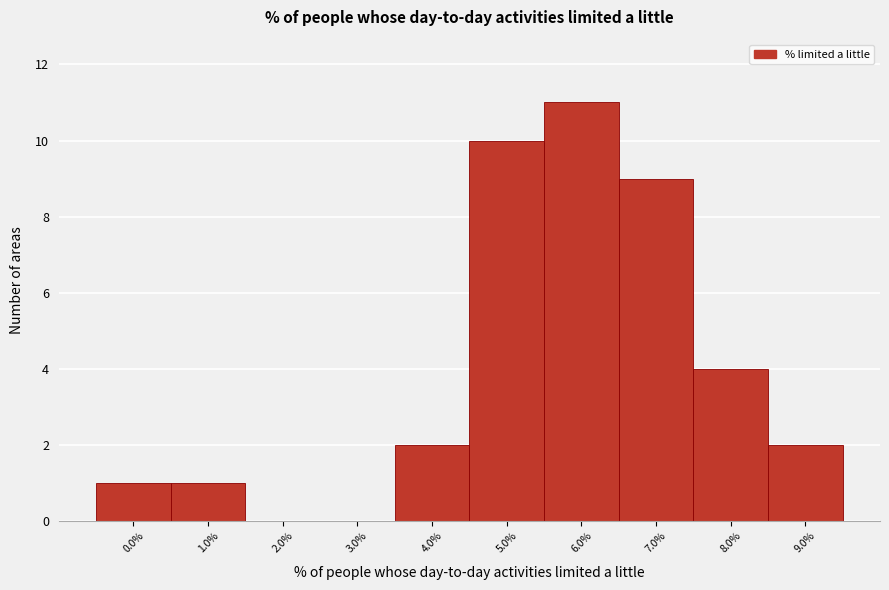

Reading right to left, extract all data points from this chart.

9.0%=2	8.0%=4	7.0%=9	6.0%=11	5.0%=10	4.0%=2	3.0%=0	2.0%=0	1.0%=1	0.0%=1